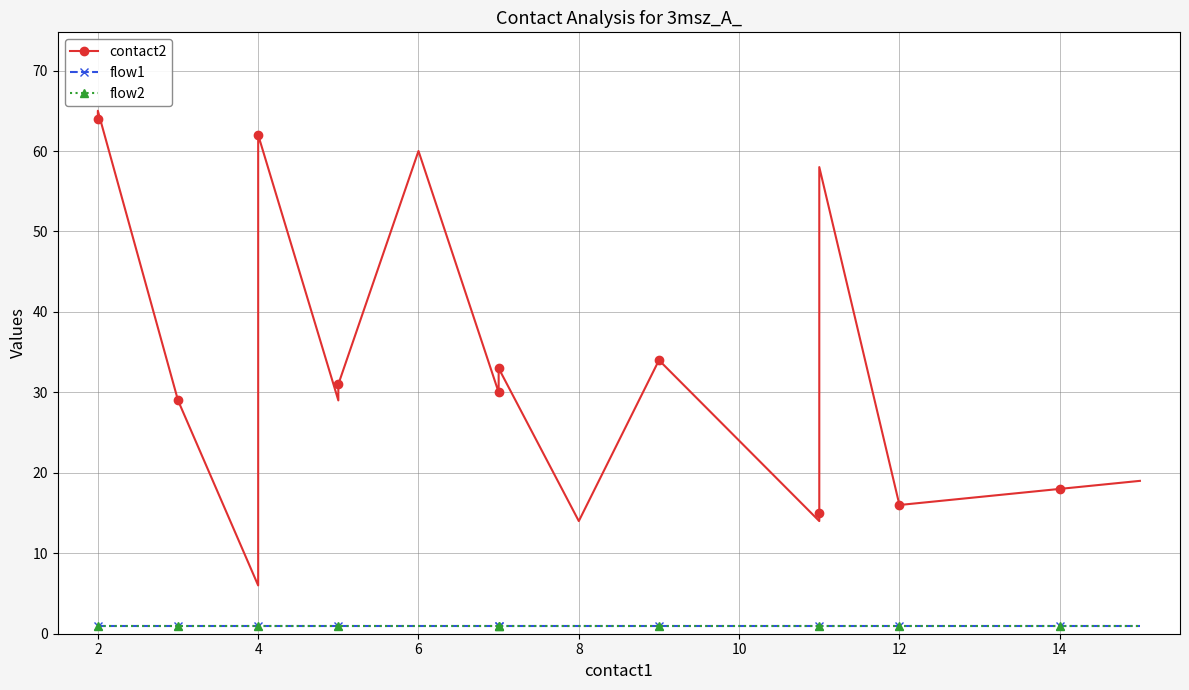

Is this an area chart (filled region under the line)?

No